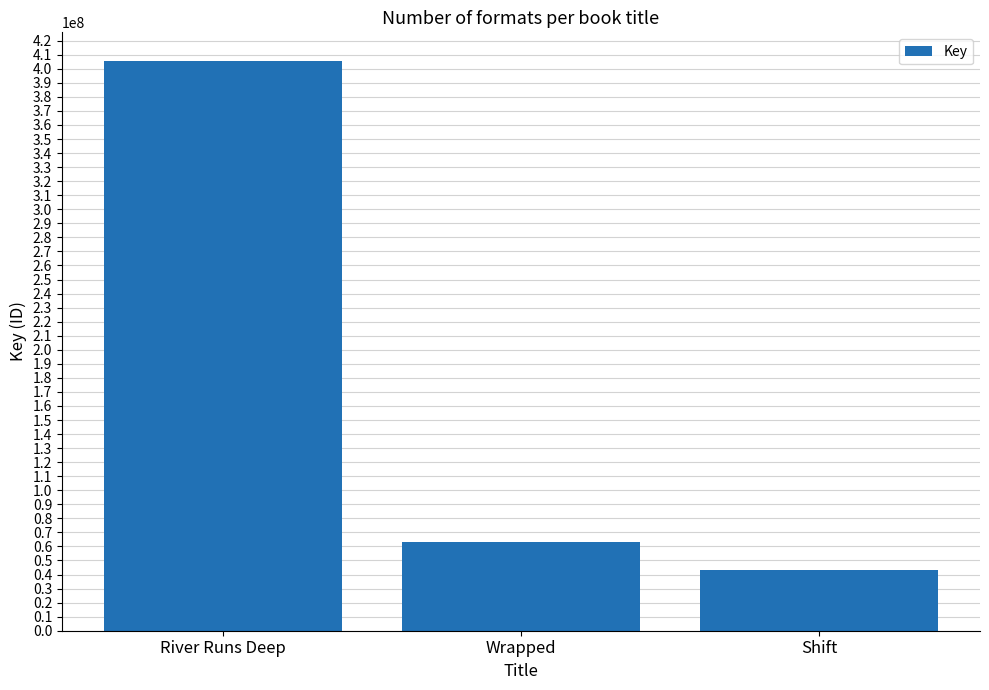

Count the number of data series in this chart.

1